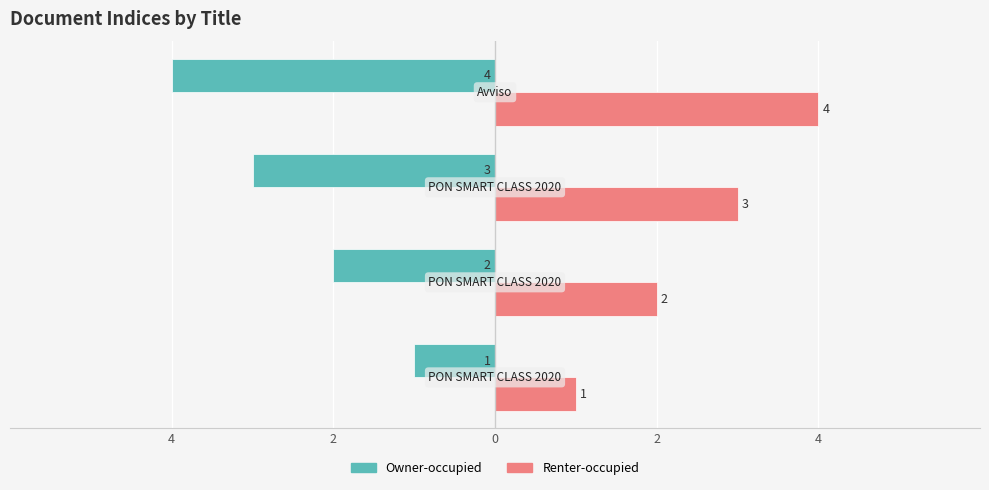

What are all the series names shown in the legend?

Owner-occupied, Renter-occupied